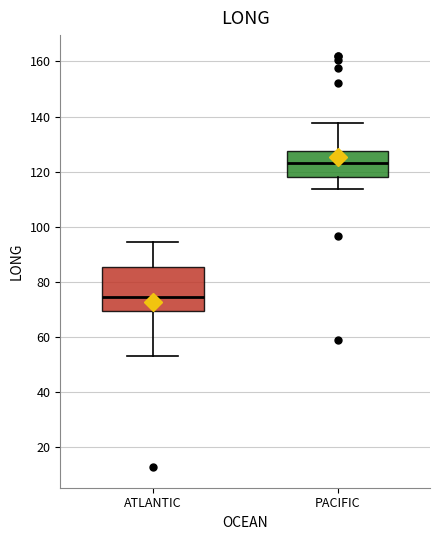

Reading left to right, transcribe this box plot: for each box, give where its median line is, the range the box spans, and where its two whiskers end, as read against the y-axis. The values are not printed on the chart, so give them approximately, as read against the axis.

ATLANTIC: median 74, box 70 to 86, whiskers 54 to 94
PACIFIC: median 124, box 118 to 128, whiskers 114 to 138